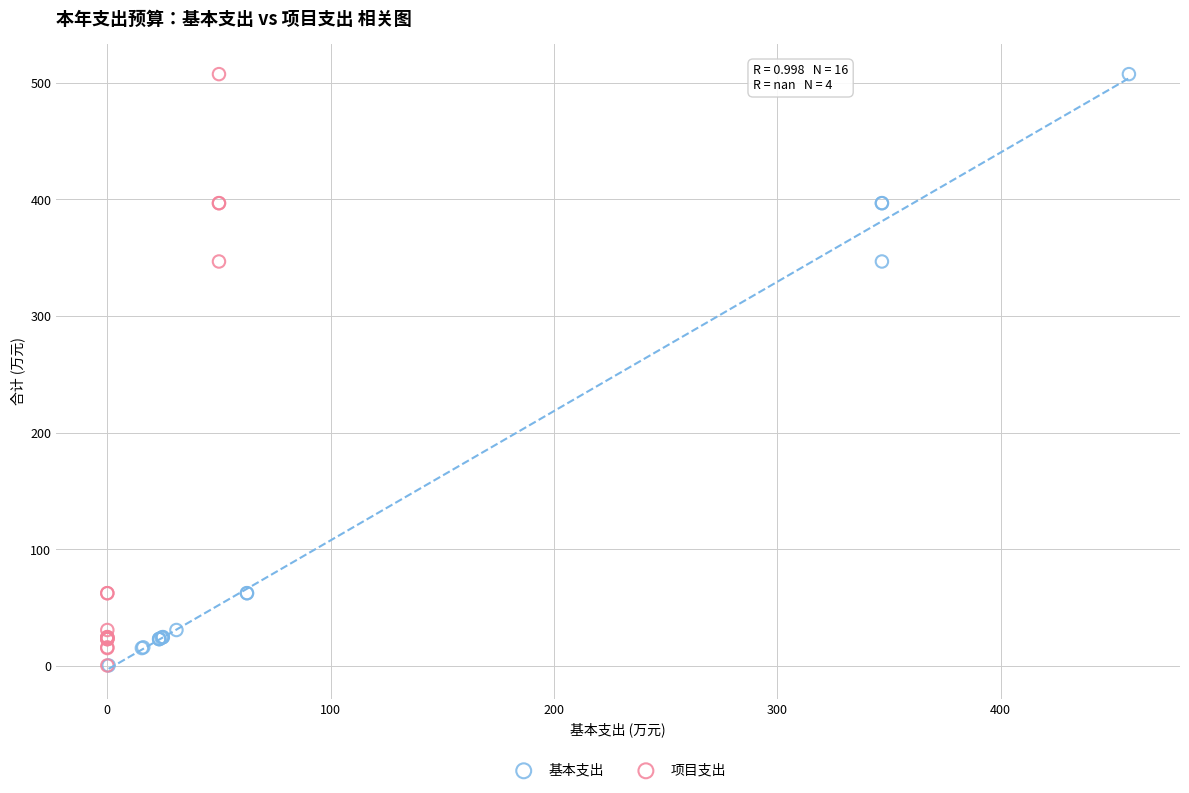

What are all the series names shown in the legend?

基本支出, 项目支出